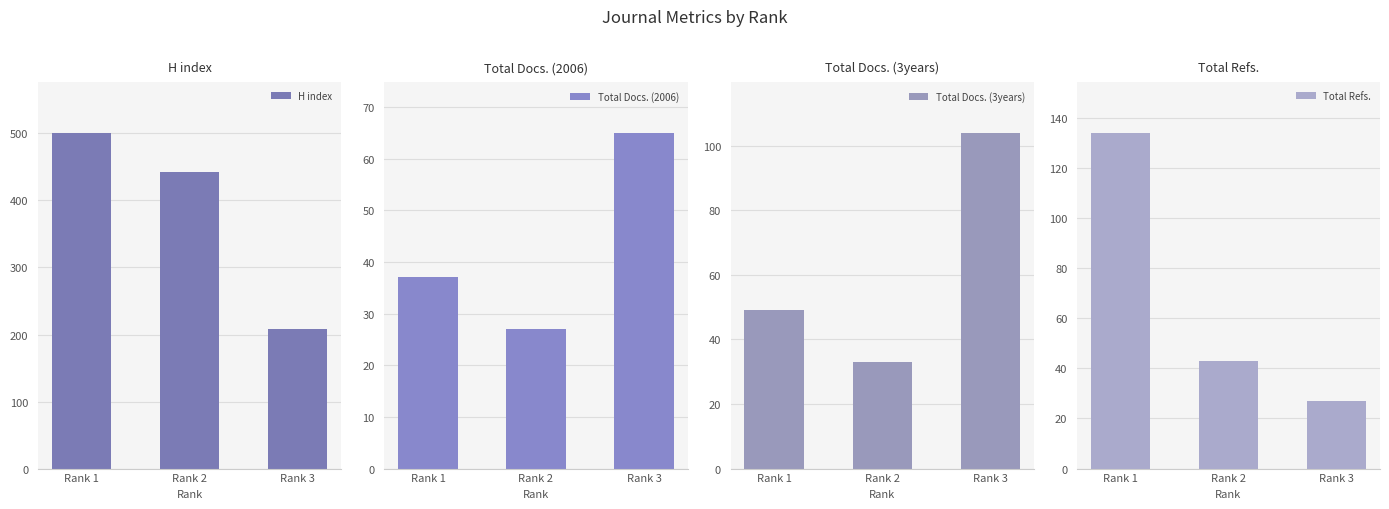

At how many categories does at least one series exceed 355?

2